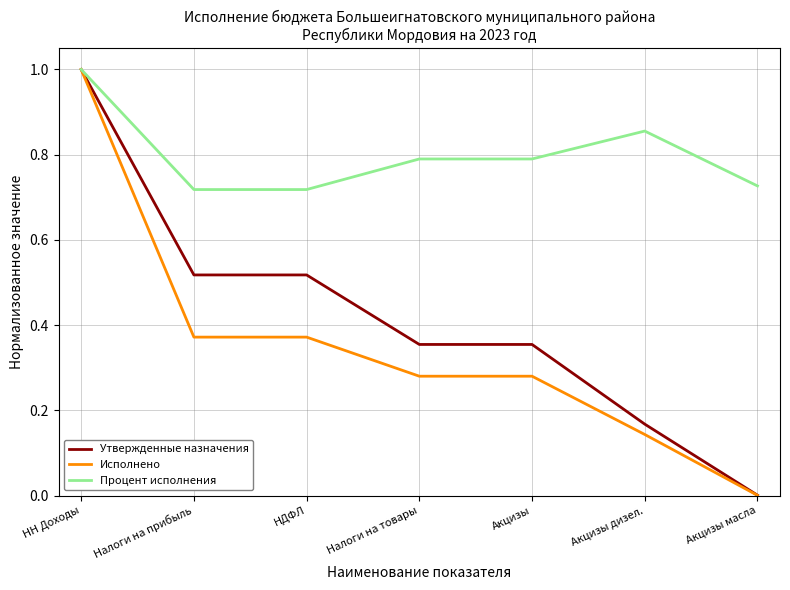

Which series changed the most between НН Доходы and Акцизы?

Исполнено